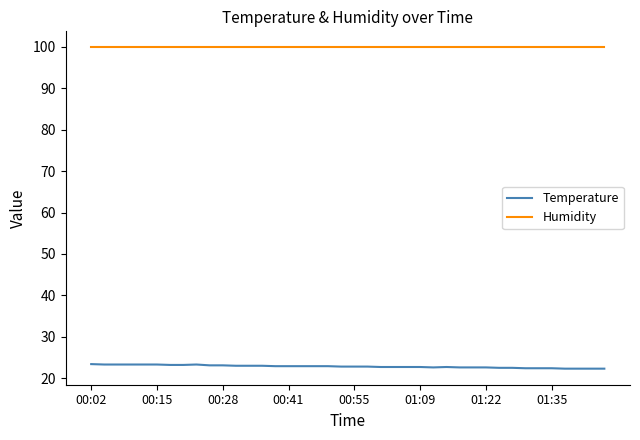

Does the chart have visible grid lines?

No